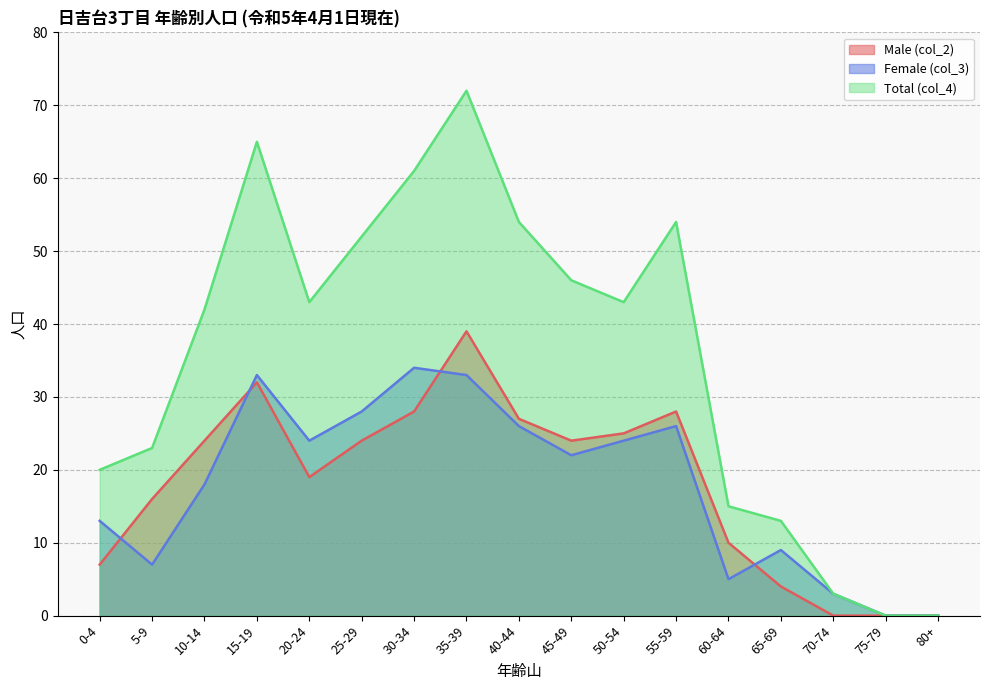

True or false: Total (col_4) and Male (col_2) intersect in this chart.

False